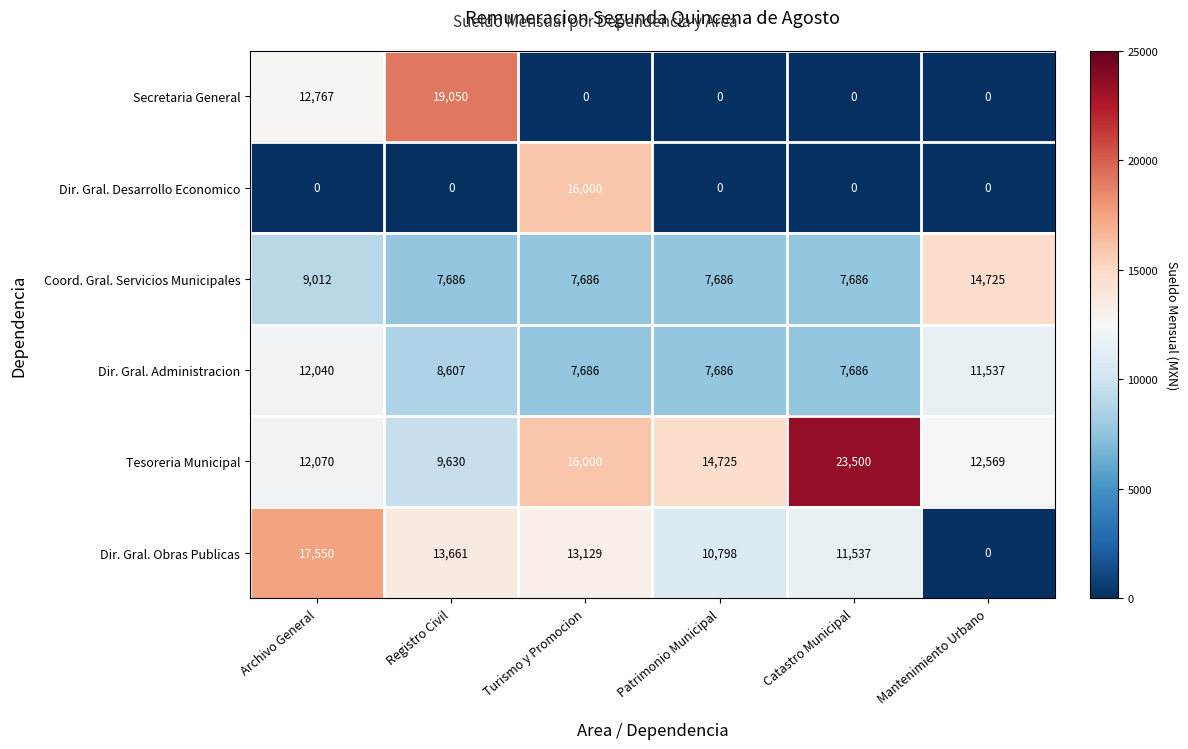

The value of Dir. Gral. Administracion at Registro Civil is 11803. True or false?

False